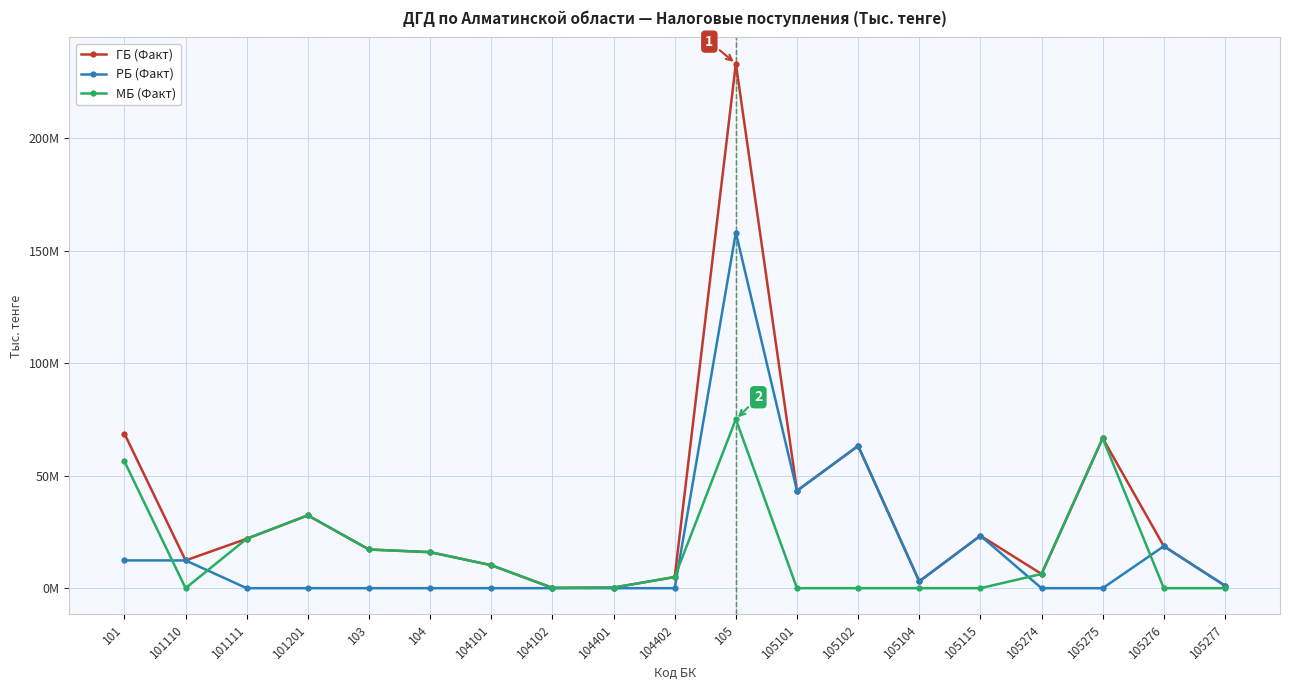

Which series changed the most between 101110 and 104401?

РБ (Факт)